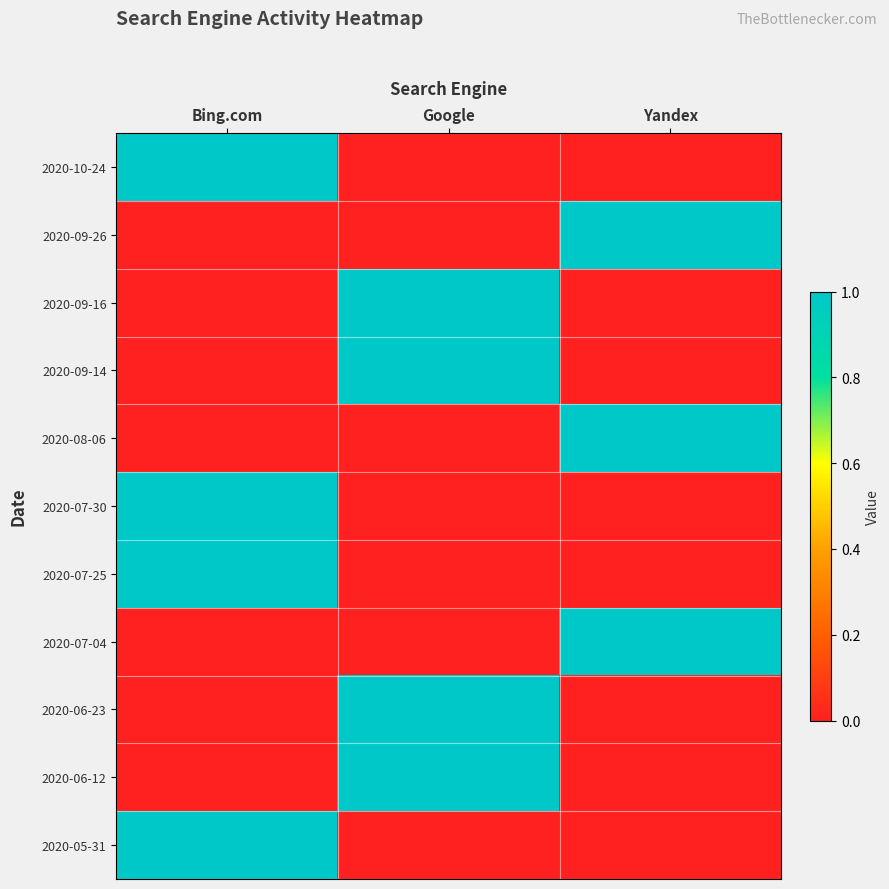

Reading left to right, list all the values displayed in this chart.

2020-10-24: Bing.com=1	Google=0	Yandex=0
2020-09-26: Bing.com=0	Google=0	Yandex=1
2020-09-16: Bing.com=0	Google=1	Yandex=0
2020-09-14: Bing.com=0	Google=1	Yandex=0
2020-08-06: Bing.com=0	Google=0	Yandex=1
2020-07-30: Bing.com=1	Google=0	Yandex=0
2020-07-25: Bing.com=1	Google=0	Yandex=0
2020-07-04: Bing.com=0	Google=0	Yandex=1
2020-06-23: Bing.com=0	Google=1	Yandex=0
2020-06-12: Bing.com=0	Google=1	Yandex=0
2020-05-31: Bing.com=1	Google=0	Yandex=0